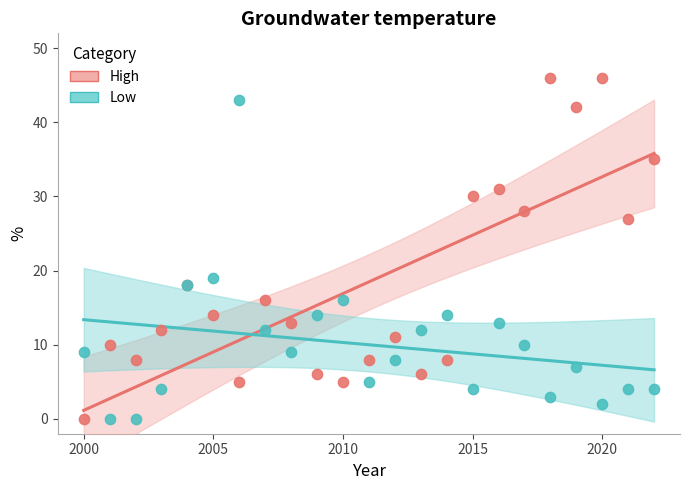

Which series has the largest Y range (max minus min)?

High